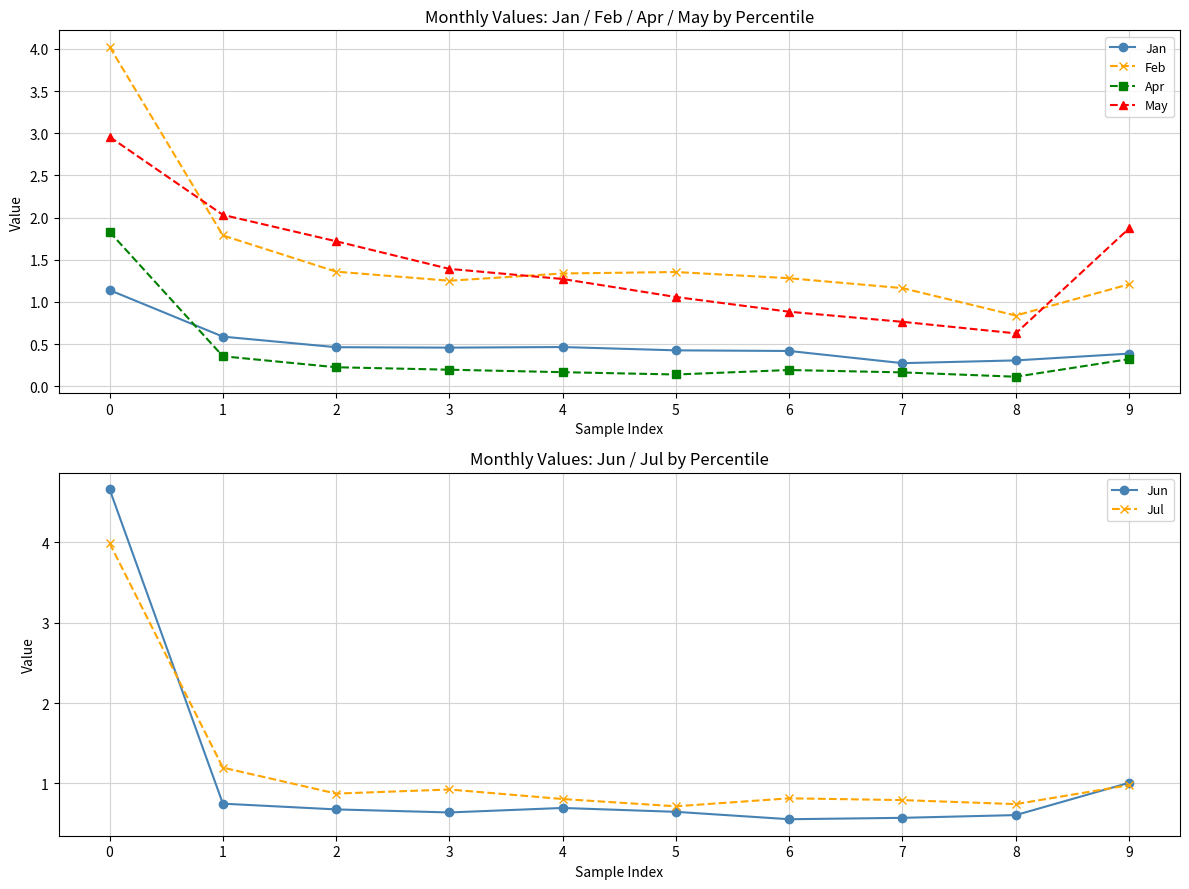

In Jun, how many points are higher than both neighbors (excluding endpoints)?

1